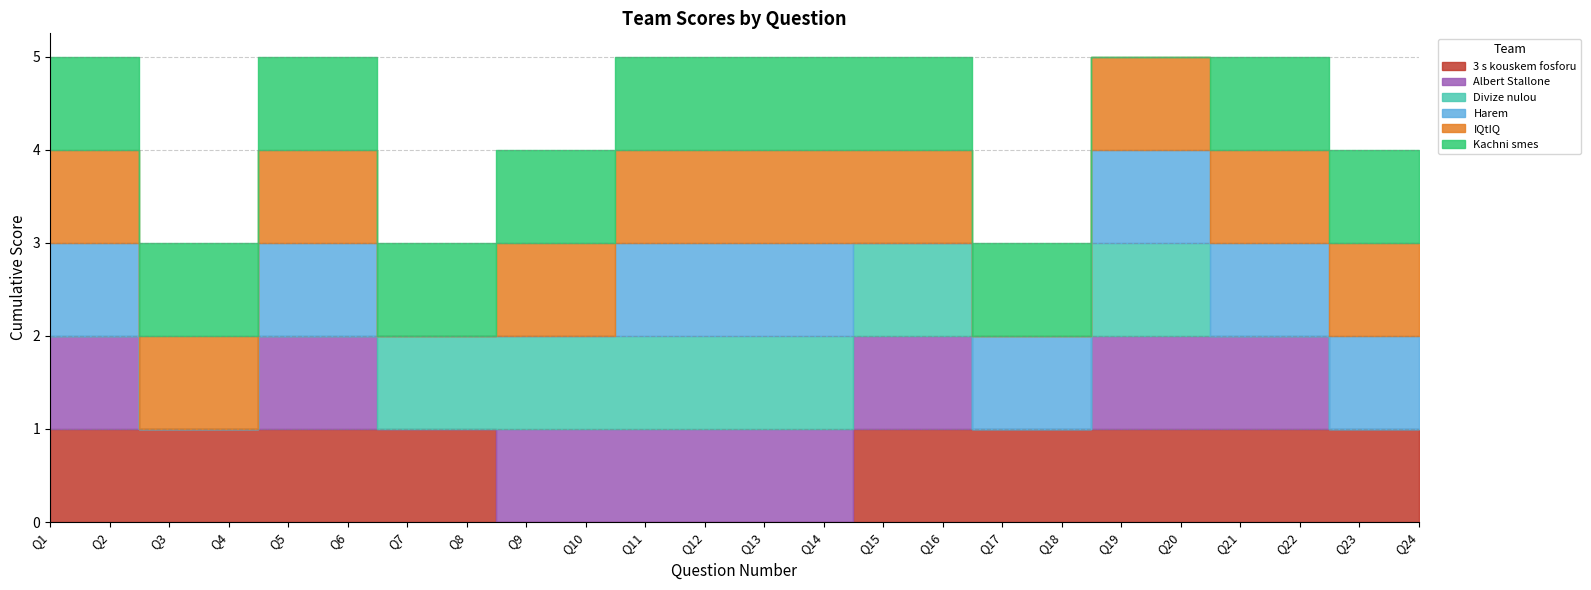

True or false: IQtIQ and Albert Stallone cross at least once.

False